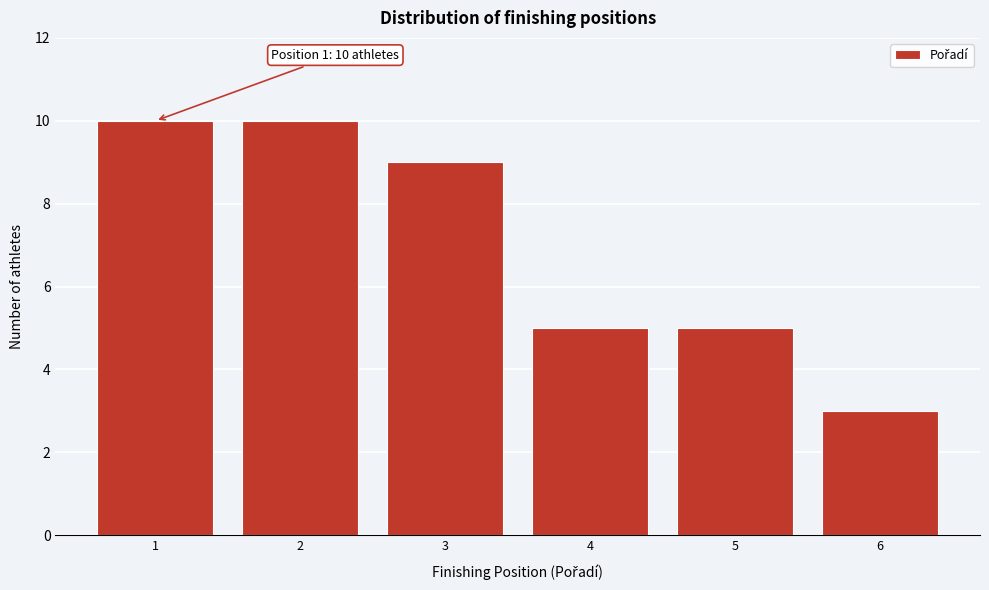

Reading right to left, transcribe all the data shown in this chart.

6=3	5=5	4=5	3=9	2=10	1=10